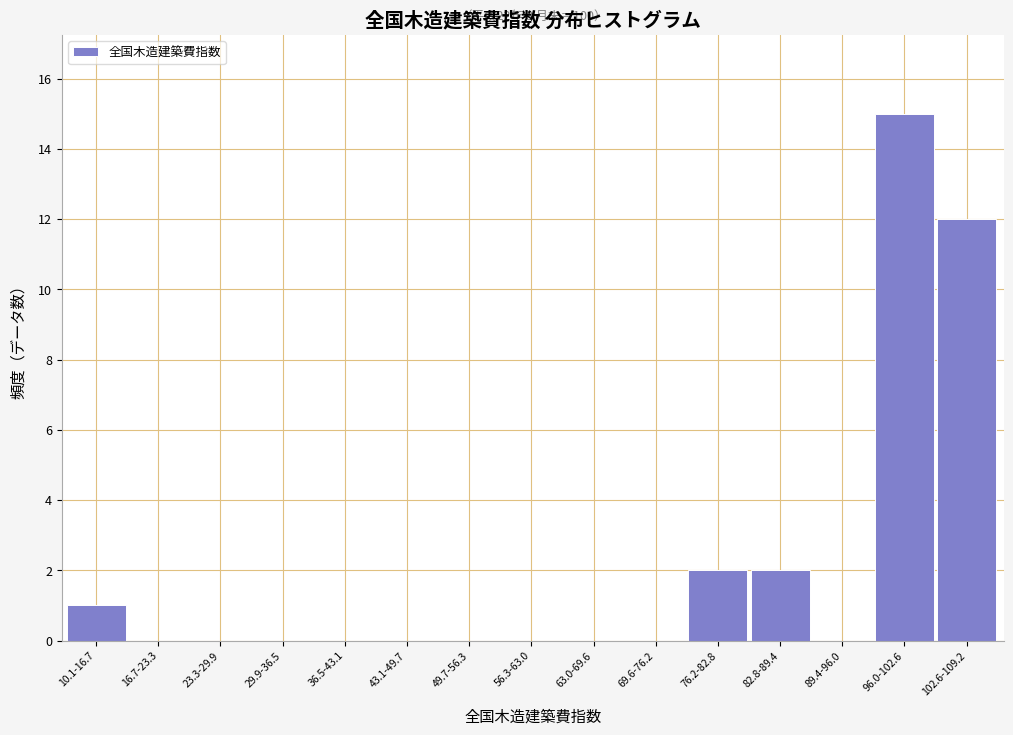

Reading left to right, list all the values displayed in this chart.

10.1-16.7=1	16.7-23.3=0	23.3-29.9=0	29.9-36.5=0	36.5-43.1=0	43.1-49.7=0	49.7-56.3=0	56.3-63.0=0	63.0-69.6=0	69.6-76.2=0	76.2-82.8=2	82.8-89.4=2	89.4-96.0=0	96.0-102.6=15	102.6-109.2=12